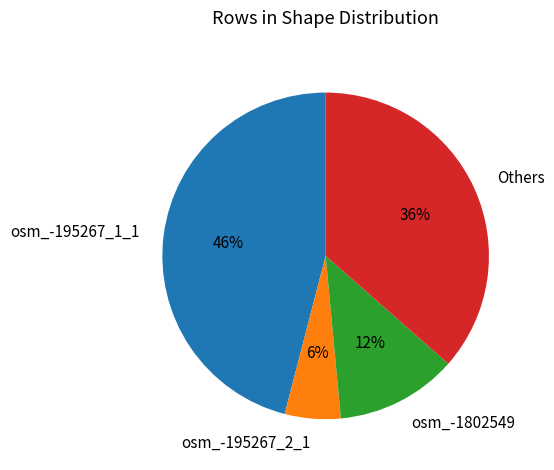

The Others slice represents 44% of the pie. True or false?

False